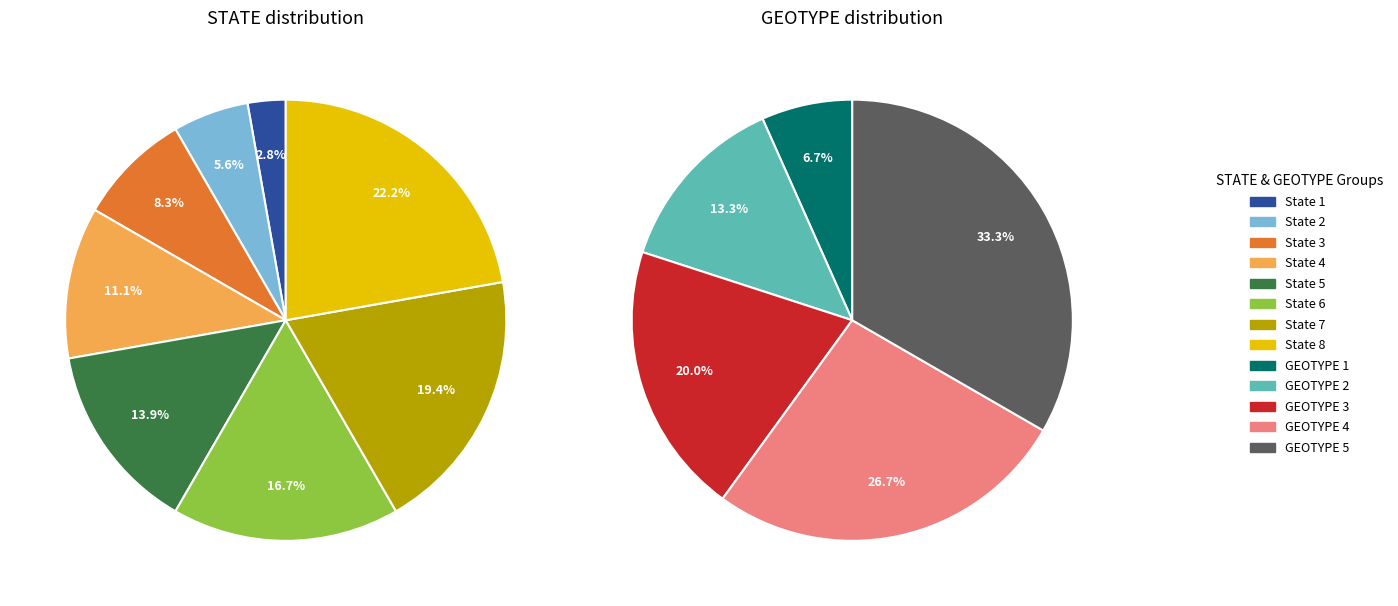

What is the spread (max minus min) of values at State 7?

7